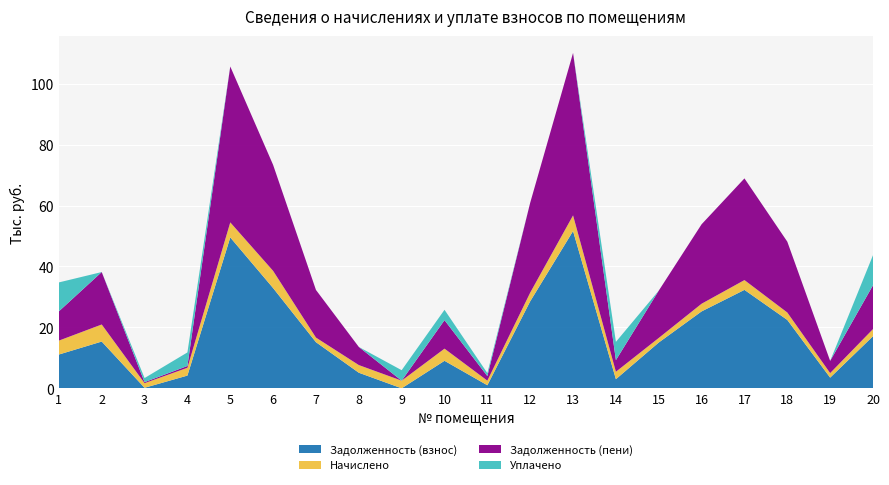

Reading left to right, what are all the values shown in this chart?

Задолженность (взнос): 11083.9	15345.0	168.7	4176.1	49526.1	32897.7	15136.0	5112.5	0.0	9023.5	1005.2	28560.5	51612.1	2995.6	15029.0	25244.5	32304.4	22442.3	3502.5	17098.1
Начислено: 4566.1	5599.7	1518.5	2568.1	4933.7	5647.7	1507.9	2514.8	2504.2	3990.7	1507.9	2845.2	5141.5	2440.3	1497.2	2514.8	3218.1	2434.9	1491.8	2339.0
Задолженность (пени): 9606.0	17211.6	337.4	582.1	51170.7	34780.3	15638.6	5950.8	0.0	9353.7	1507.9	29508.9	53326.0	3809.0	15528.0	26082.8	33377.1	23253.9	3999.8	14392.2
Уплачено: 9500.0	0.0	1342.7	4450.0	0.0	0.0	0.0	0.0	3441.1	3400.0	965.2	0.0	0.0	6000.0	0.0	0.0	0.0	0.0	0.0	9867.1